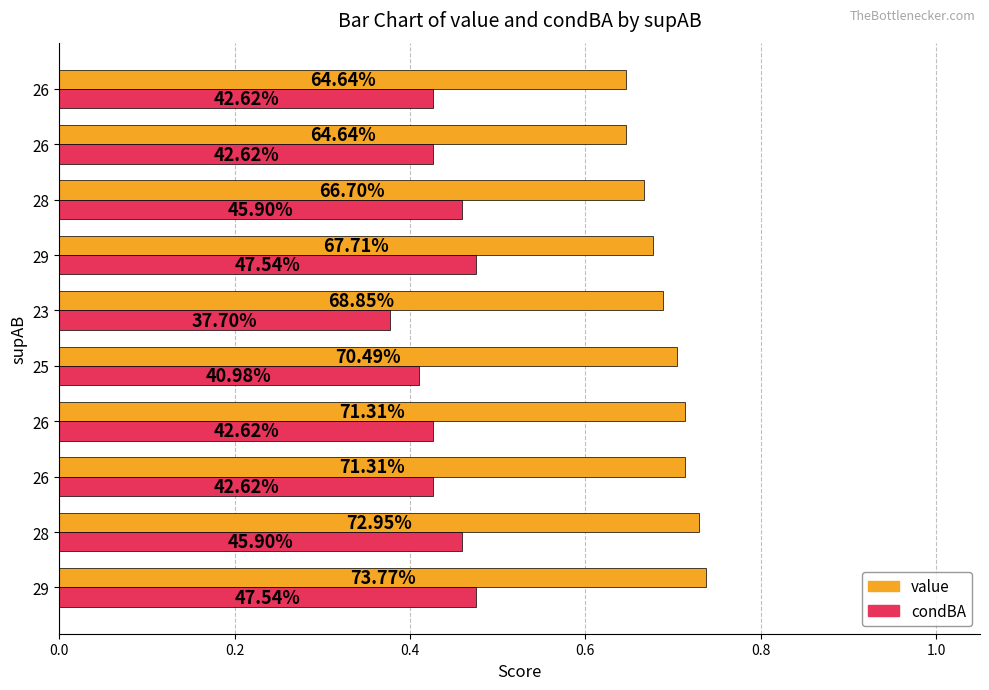

What are all the series names shown in the legend?

value, condBA